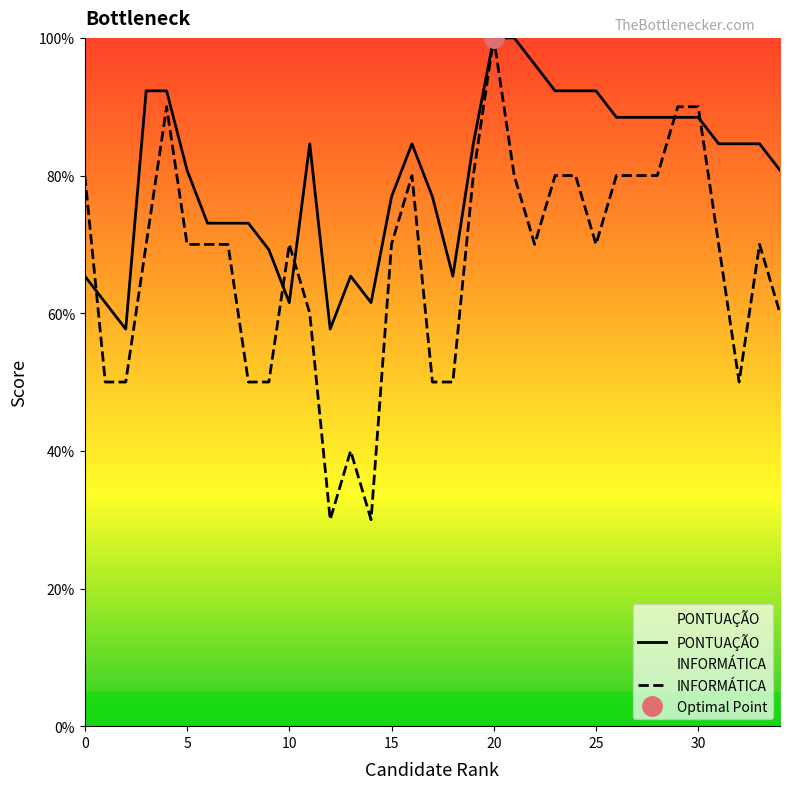

Which category has the highest value in the INFORMÁTICA series?

20